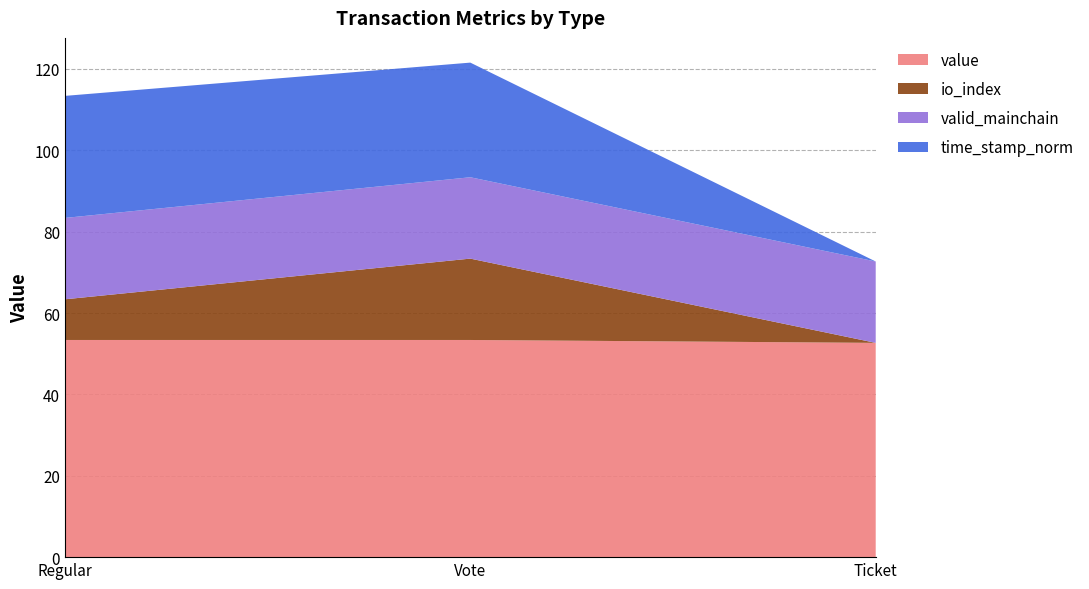

What is the total value across all series at Ticket?

72.7